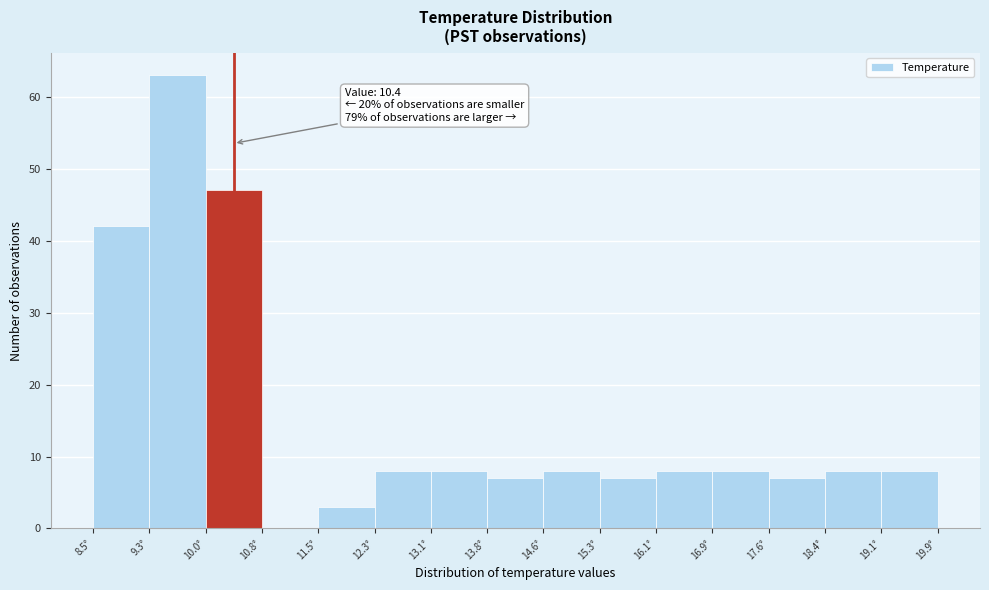

Over which range of the x-axis is the bar tallest?

9.26 to 10.02